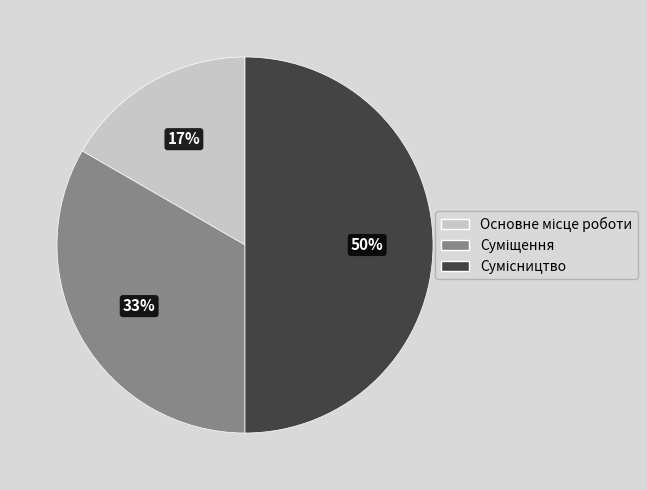

To the nearest percent, what is the average slice percentage?

33%